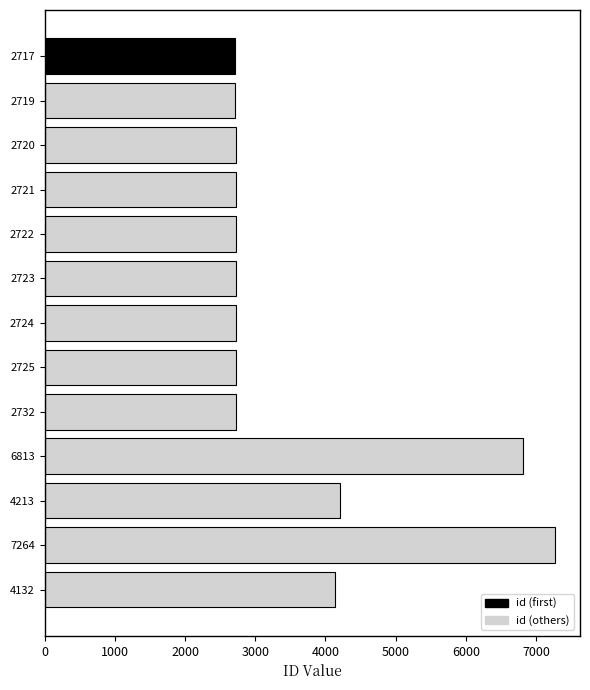

Approximately how many times larger is the value at 4213 compared to 2724?

1.5